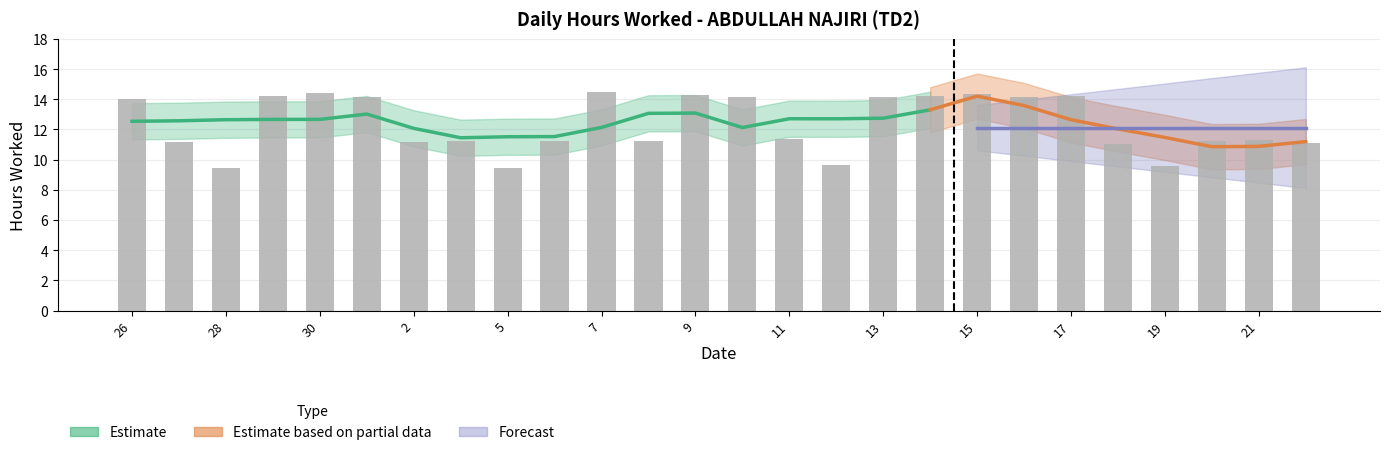

Approximately how many times larger is the value at 15 compared to 27?

1.3